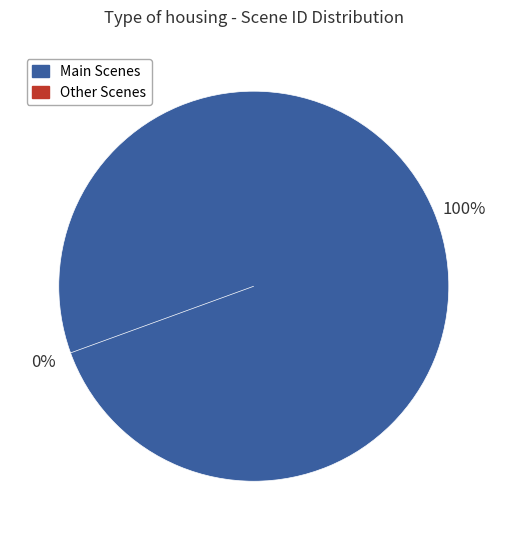

Does Act II, scene ii. represent more than half of the total?

No